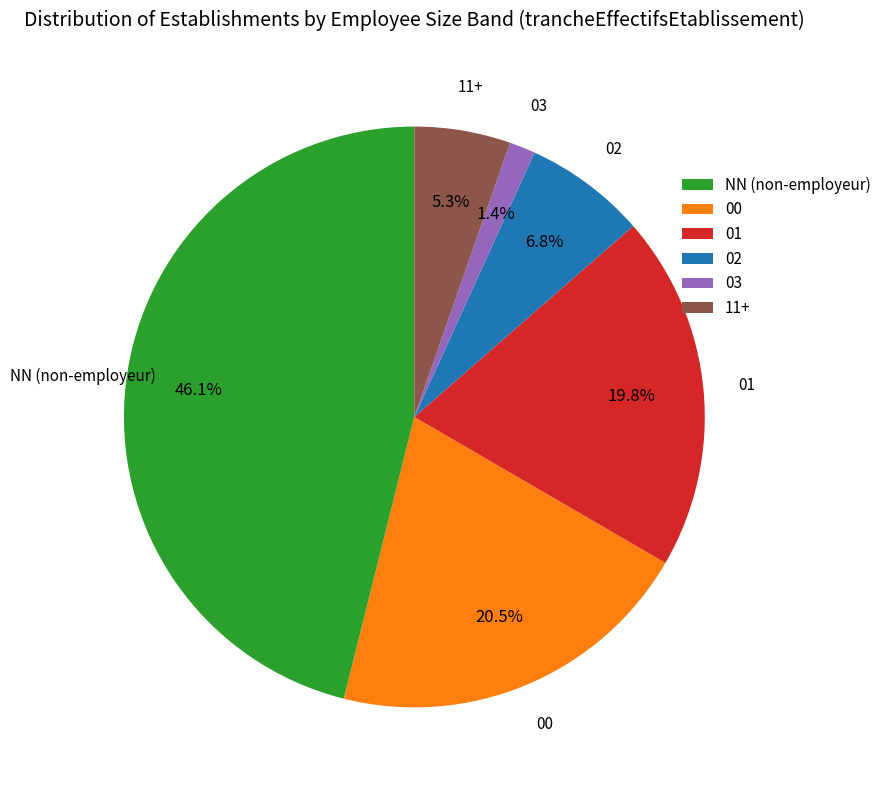

Is 01 the majority of the pie?

No